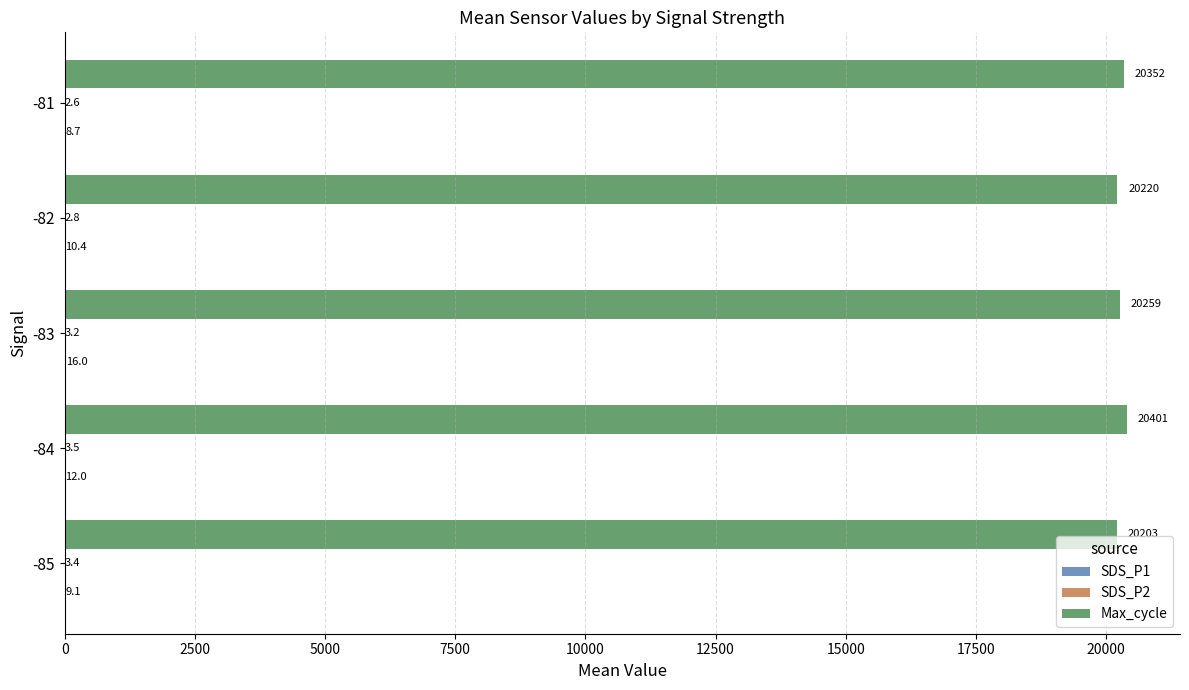

Read the Max_cycle value at -84.

20401.0